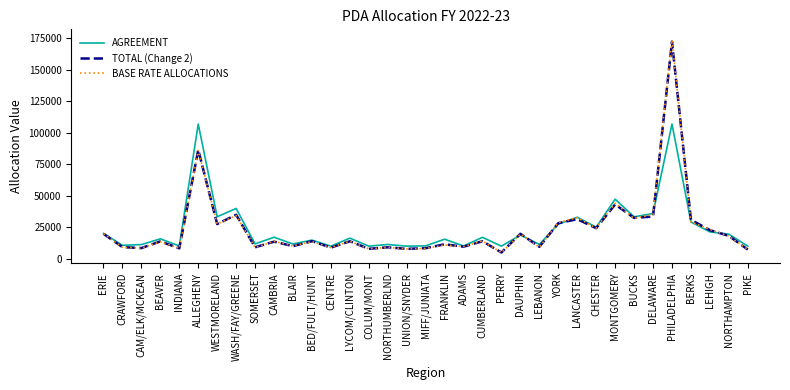

What is the difference between the maximum and minimum values in the AGREEMENT series?

97007.0